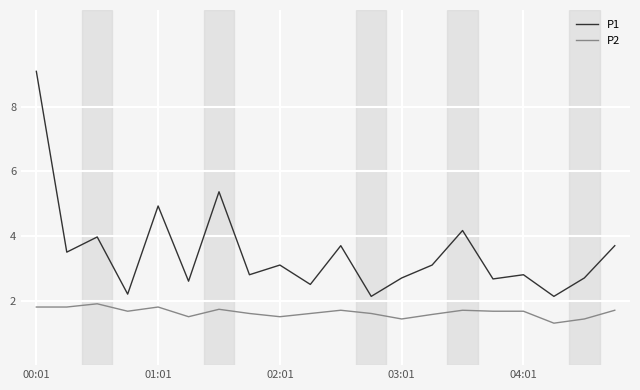

What is the maximum value shown in the chart?

9.1